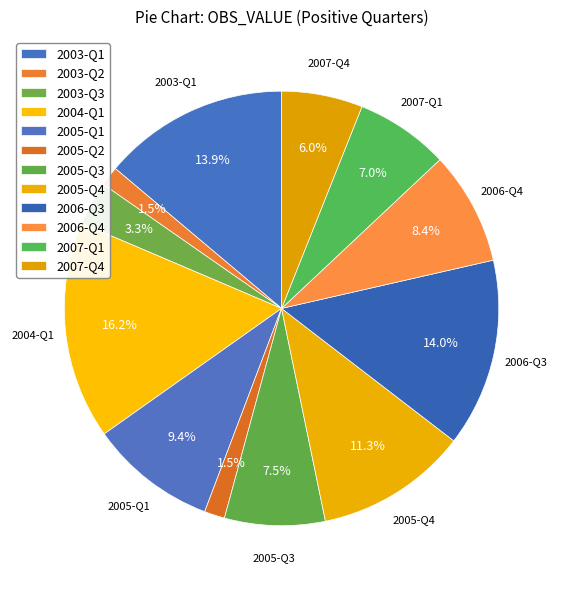

How many slices are in this pie chart?

12